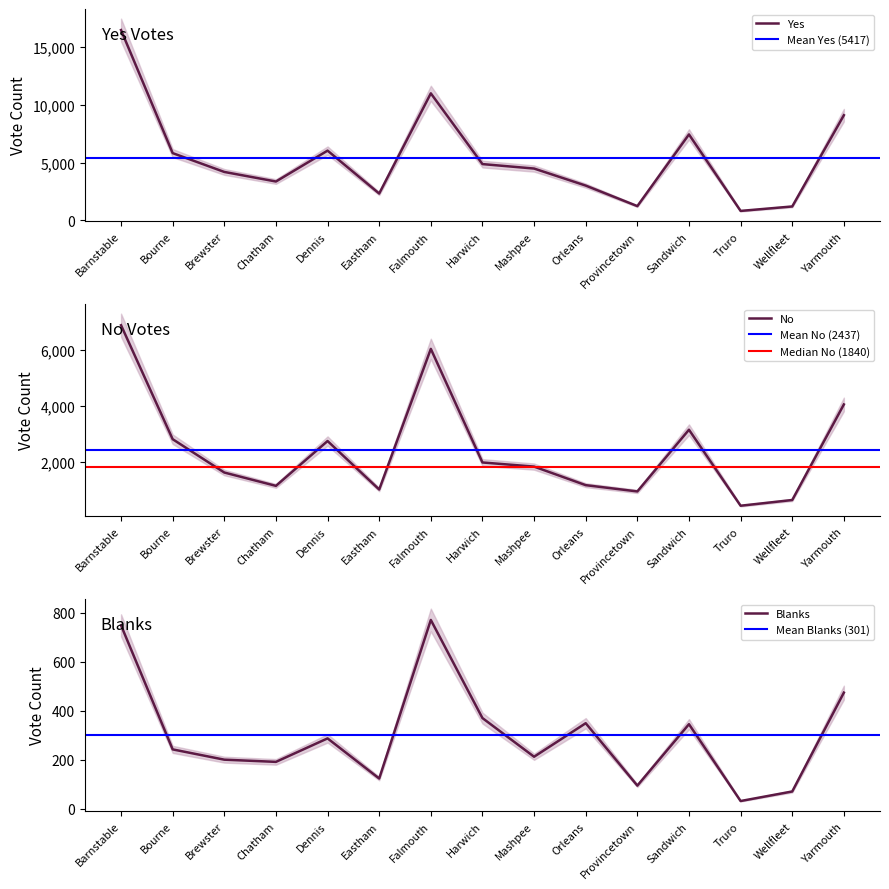

Reading left to right, list all the values displayed in this chart.

Yes: Barnstable=16465	Bourne=5813	Brewster=4184	Chatham=3356	Dennis=6029	Eastham=2316	Falmouth=10987	Harwich=4864	Mashpee=4478	Orleans=3004	Provincetown=1226	Sandwich=7431	Truro=811	Wellfleet=1196	Yarmouth=9094
No: Barnstable=6883	Bourne=2817	Brewster=1628	Chatham=1153	Dennis=2752	Eastham=1023	Falmouth=6039	Harwich=1987	Mashpee=1840	Orleans=1178	Provincetown=954	Sandwich=3155	Truro=444	Wellfleet=648	Yarmouth=4057
Blanks: Barnstable=749	Bourne=242	Brewster=200	Chatham=191	Dennis=287	Eastham=123	Falmouth=771	Harwich=370	Mashpee=212	Orleans=349	Provincetown=94	Sandwich=345	Truro=31	Wellfleet=70	Yarmouth=474